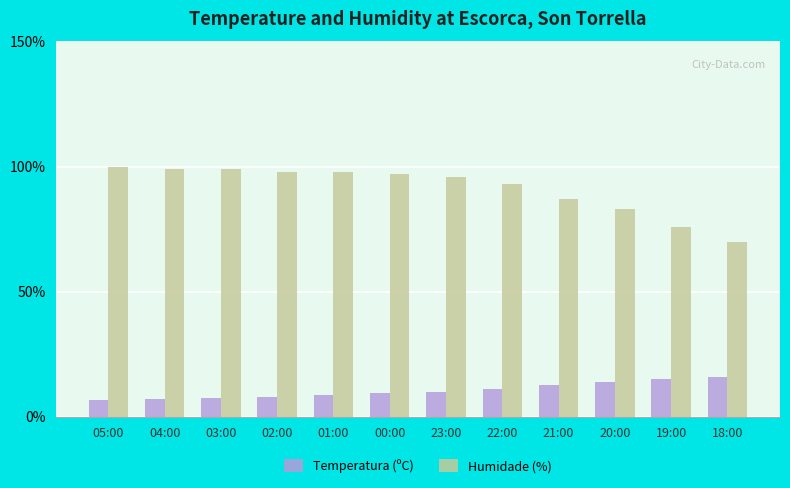

What is the minimum value shown in the chart?

6.8